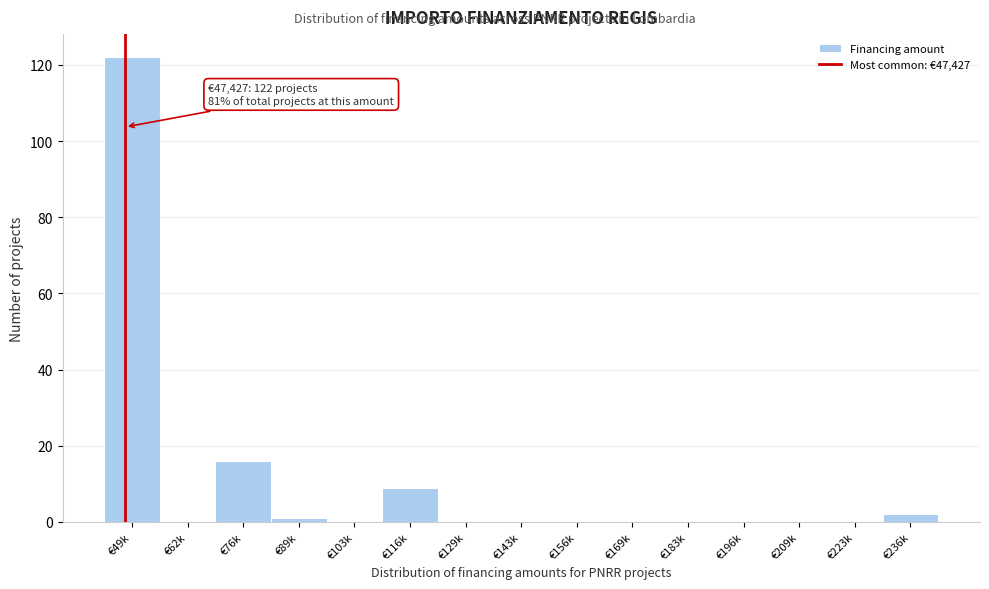

Reading left to right, what are all the values shown in this chart?

€49k=122	€62k=0	€76k=16	€89k=1	€103k=0	€116k=9	€129k=0	€143k=0	€156k=0	€169k=0	€183k=0	€196k=0	€209k=0	€223k=0	€236k=2